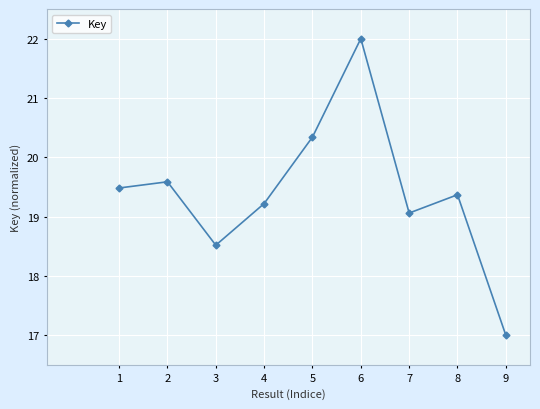

Reading left to right, what are all the values shown in this chart?

1=19.5	2=19.6	3=18.5	4=19.2	5=20.3	6=22.0	7=19.1	8=19.4	9=17.0